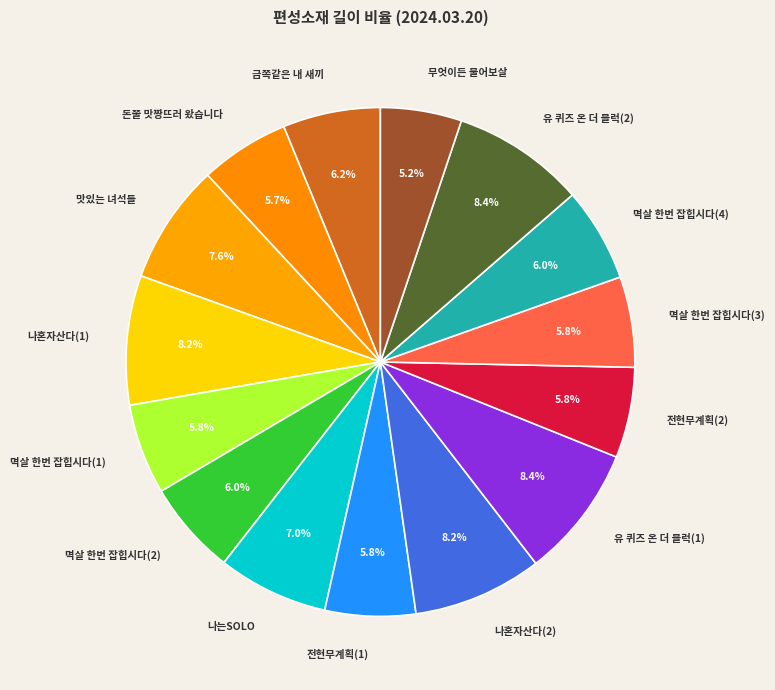

How many slices are in this pie chart?

15